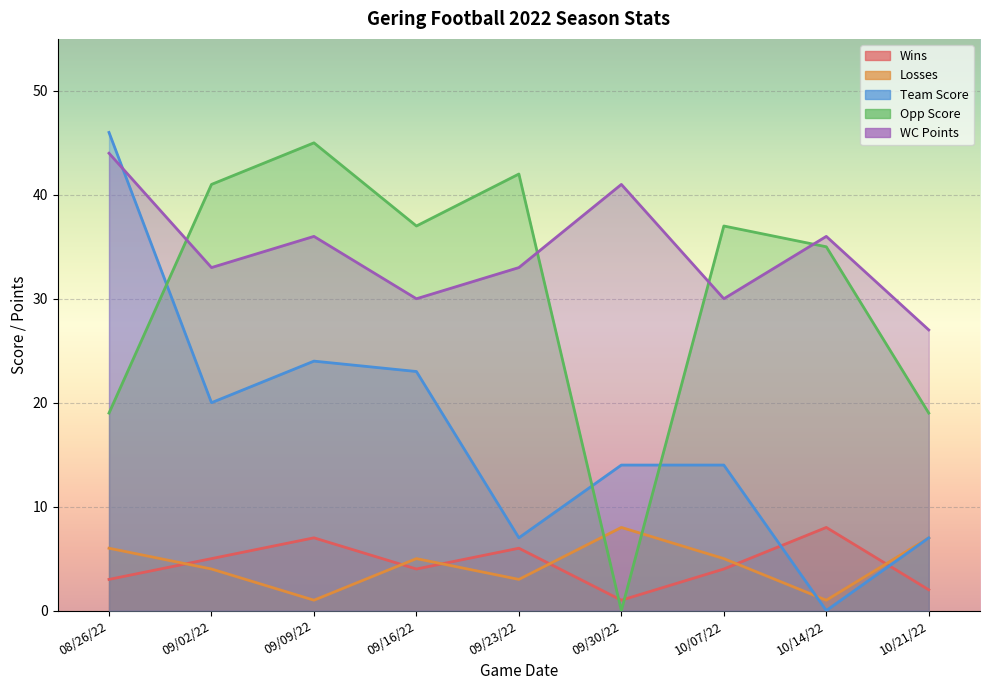

What is the label of the 8th point from the right?

09/02/22